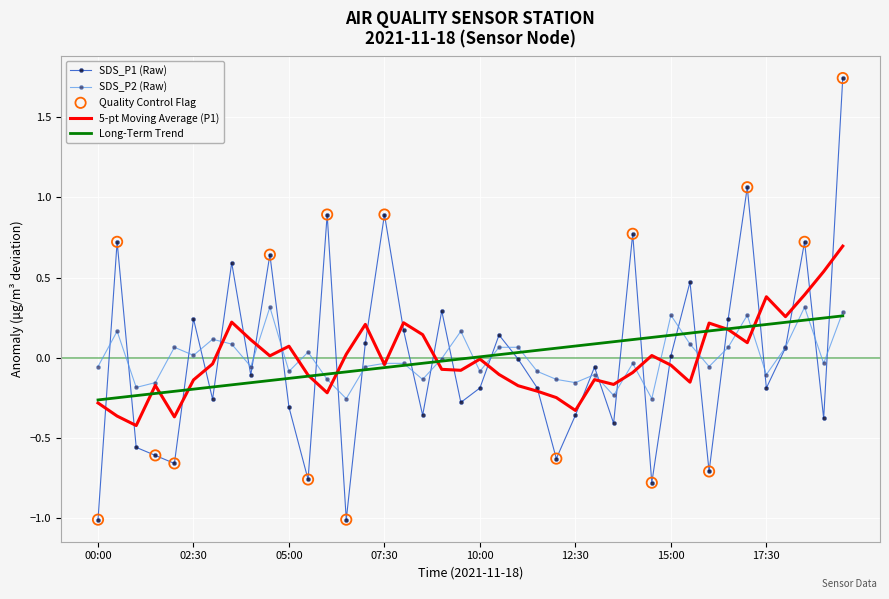

Which series has the largest range (max minus min)?

SDS_P1 (Raw)